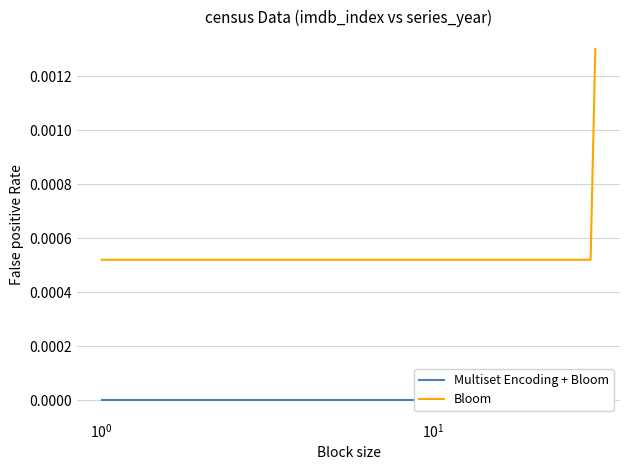

How many series are shown in this chart?

2